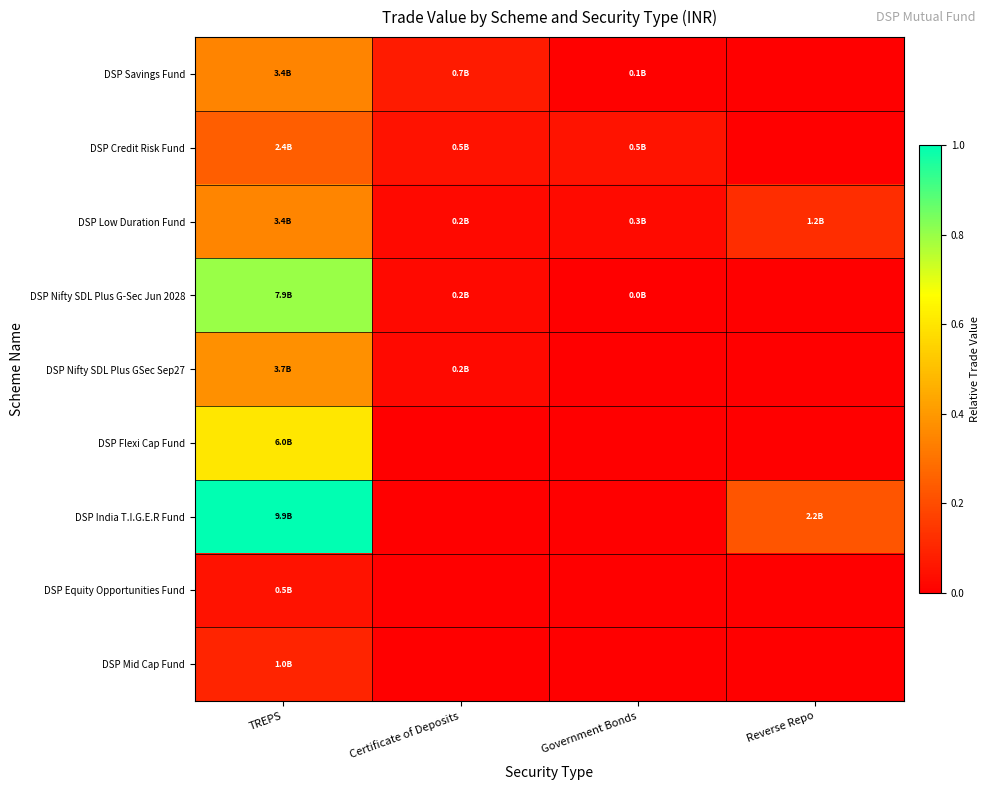

Rank the series by their maximum value, from highest to lowest.

DSP India T.I.G.E.R Fund, DSP Nifty SDL Plus G-Sec Jun 2028, DSP Flexi Cap Fund, DSP Nifty SDL Plus GSec Sep27, DSP Low Duration Fund, DSP Savings Fund, DSP Credit Risk Fund, DSP Mid Cap Fund, DSP Equity Opportunities Fund